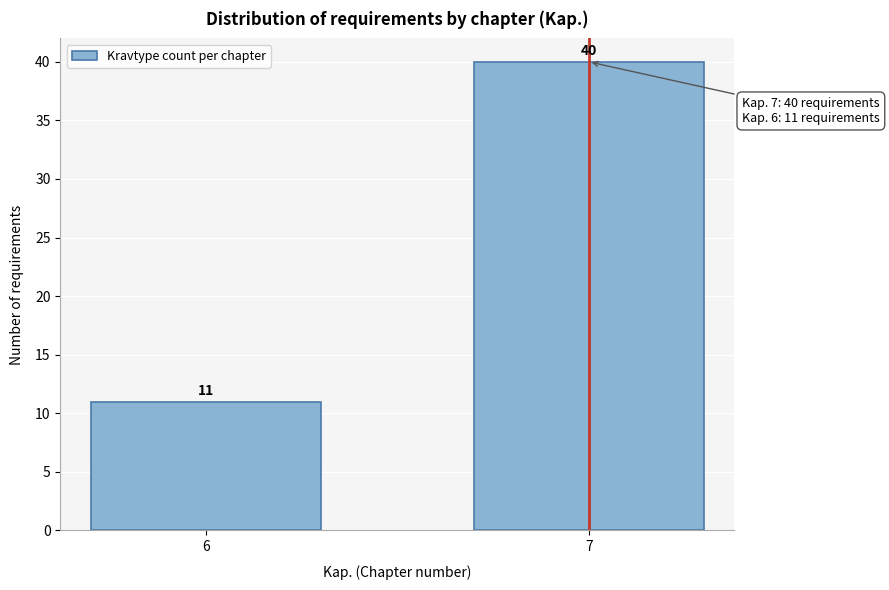

Reading right to left, transcribe all the data shown in this chart.

7=40	6=11